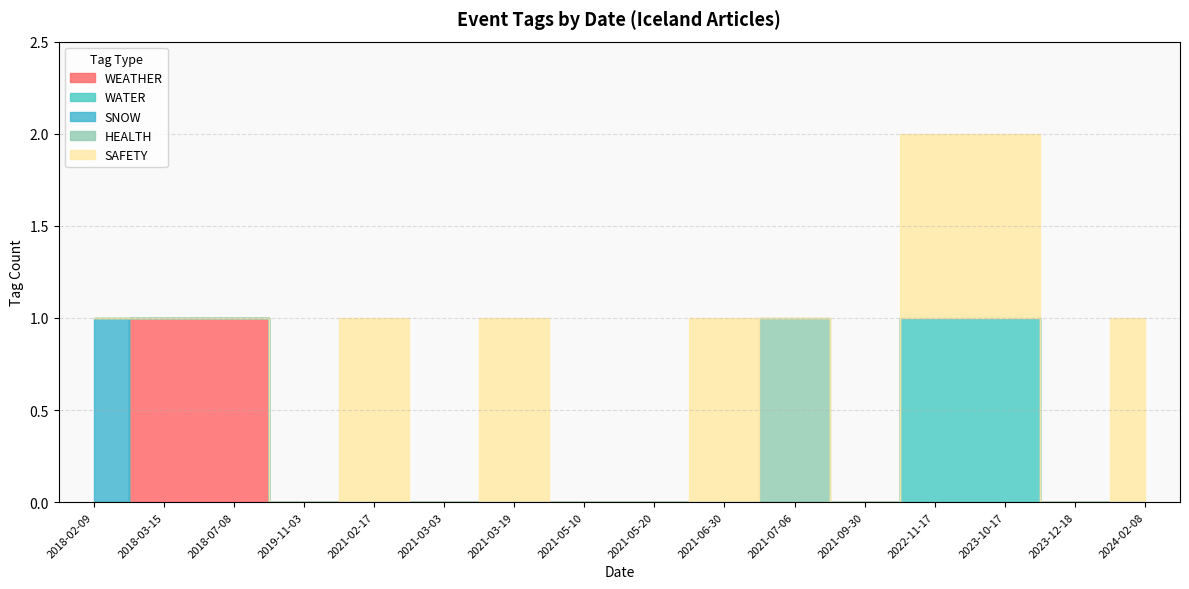

Does the chart have visible grid lines?

Yes